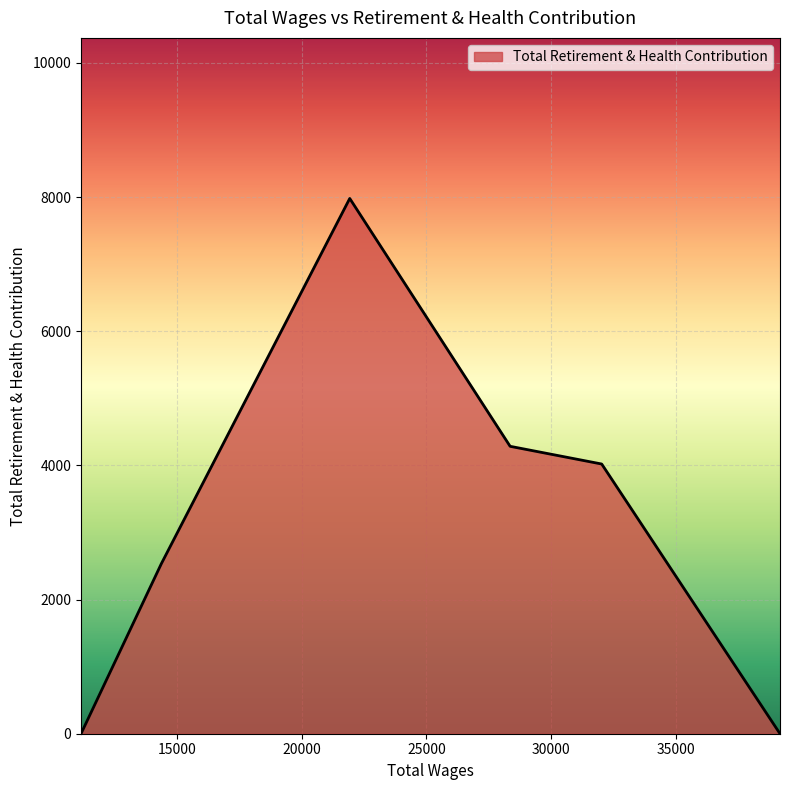

What is the average value?

3137